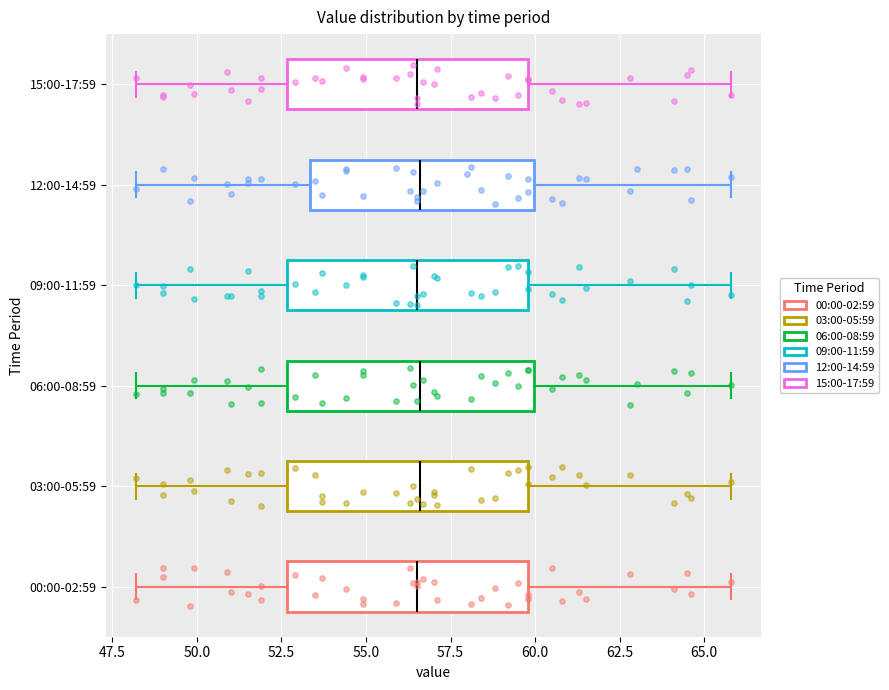

Reading bottom to top, read every box against the x-axis: the position of its median line, the range the box covers, and the ends of its whiskers. The values are not printed on the chart, so give them approximately, as read against the axis.

00:00-02:59: median 56.5, box 52.5 to 60.0, whiskers 48.0 to 66.0
03:00-05:59: median 56.5, box 52.5 to 60.0, whiskers 48.0 to 66.0
06:00-08:59: median 56.5, box 52.5 to 60.0, whiskers 48.0 to 66.0
09:00-11:59: median 56.5, box 52.5 to 60.0, whiskers 48.0 to 66.0
12:00-14:59: median 56.5, box 53.5 to 60.0, whiskers 48.0 to 66.0
15:00-17:59: median 56.5, box 52.5 to 60.0, whiskers 48.0 to 66.0